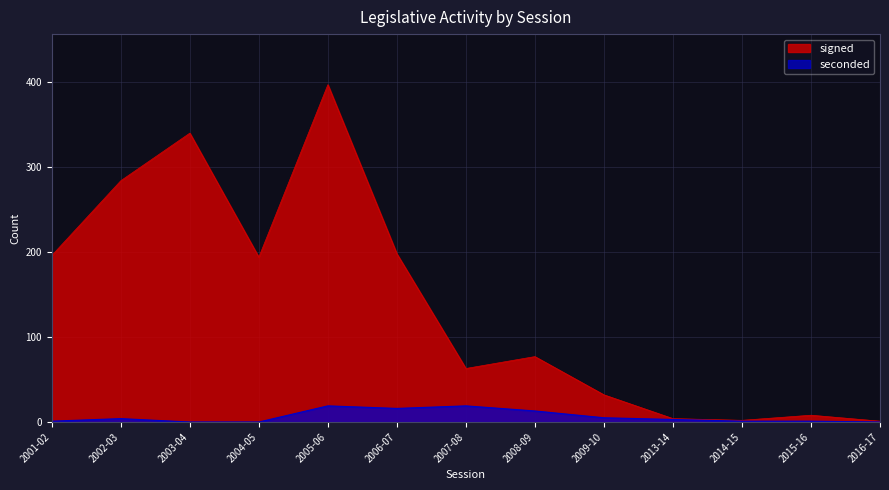

Which series has the largest range (max minus min)?

signed